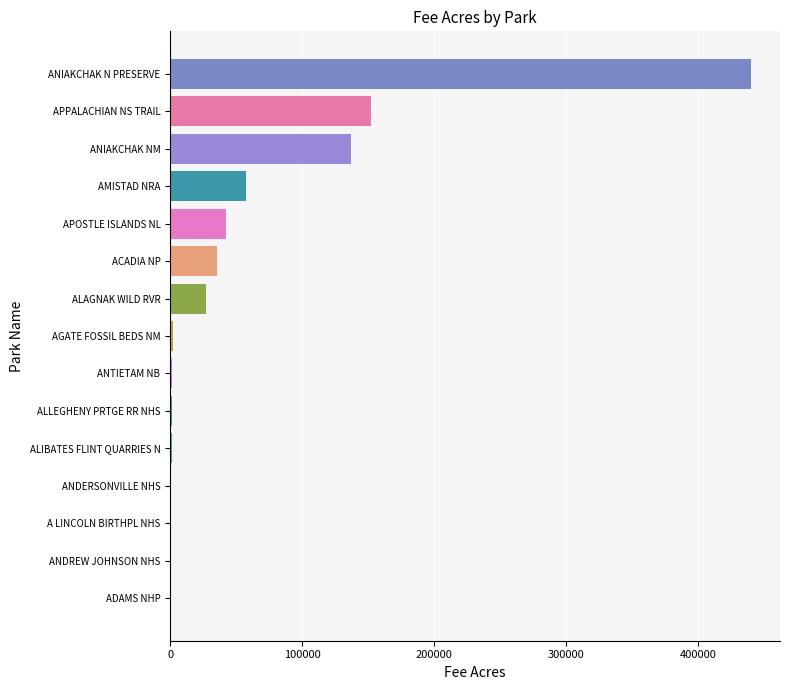

The chart shows a value of 57292.4 at AMISTAD NRA. True or false?

True